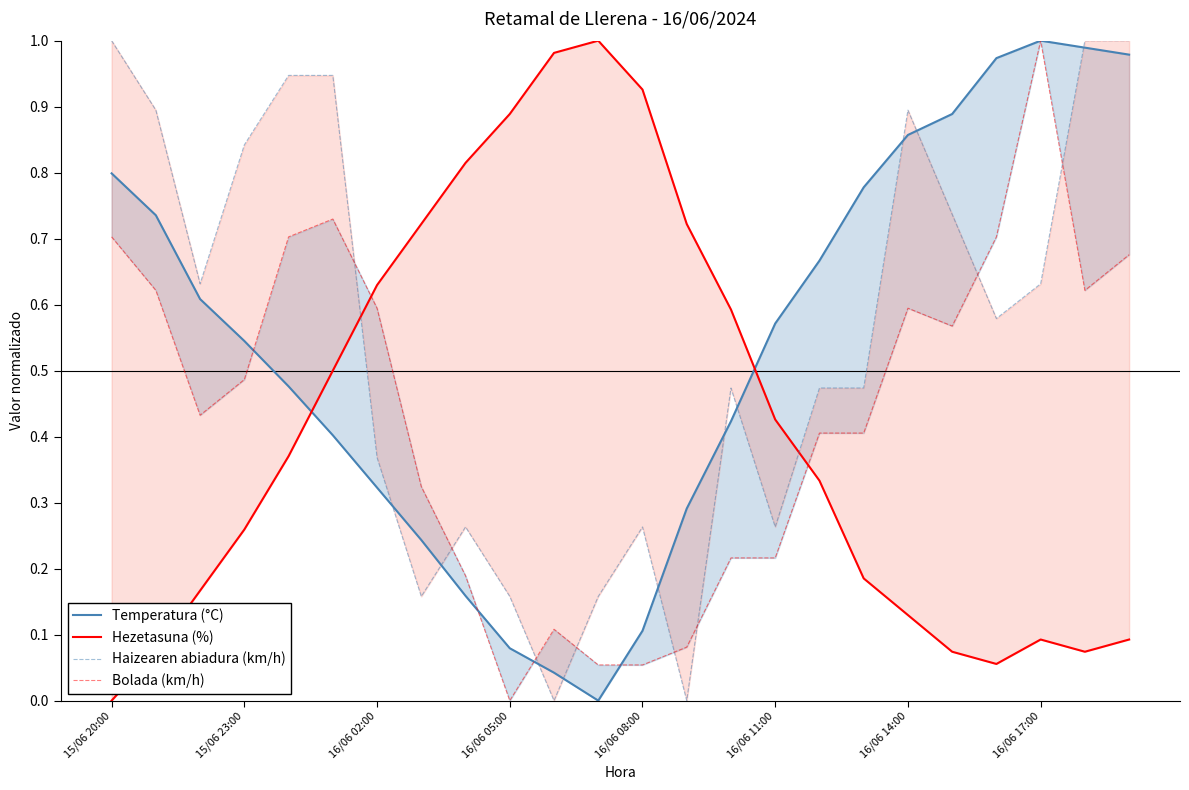

Does the chart display data point markers on the line(s)?

No